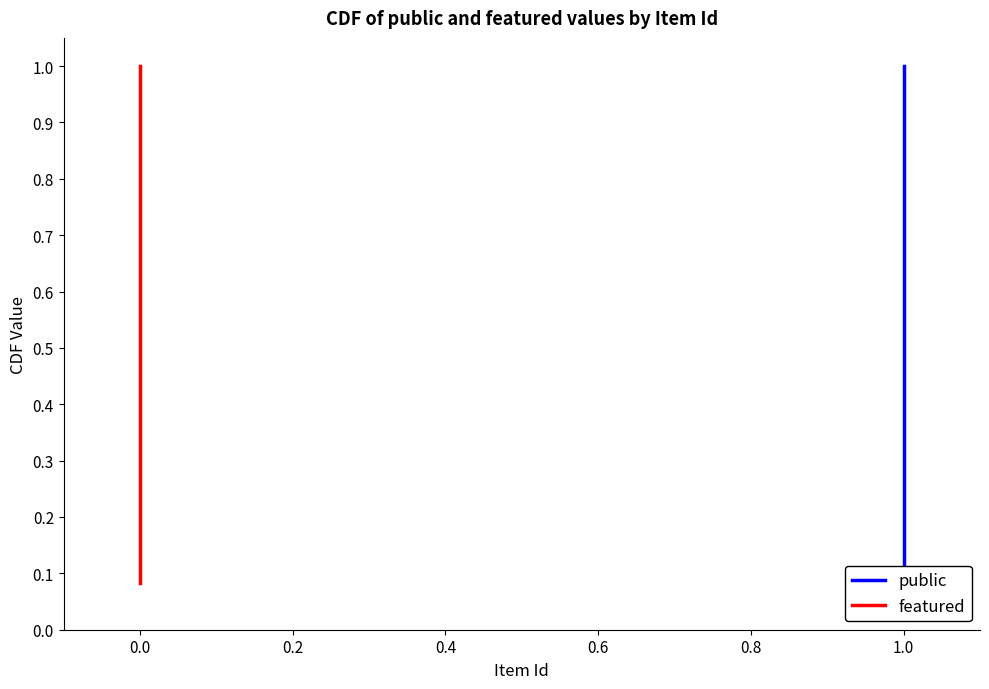

Which series has the largest total across all categories?

public